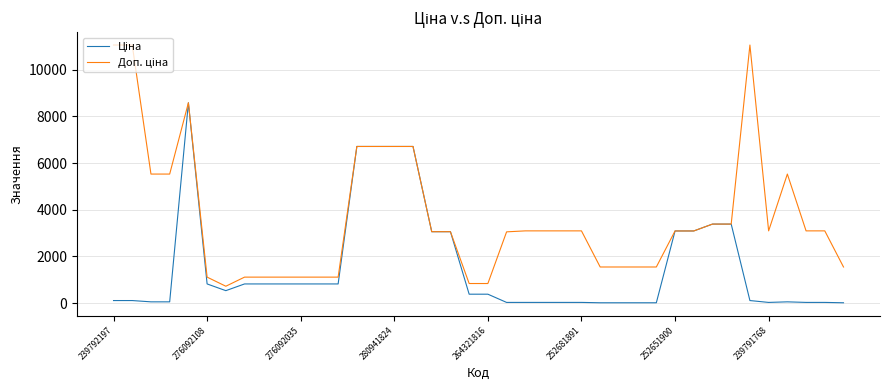

How many lines are shown in the chart?

2